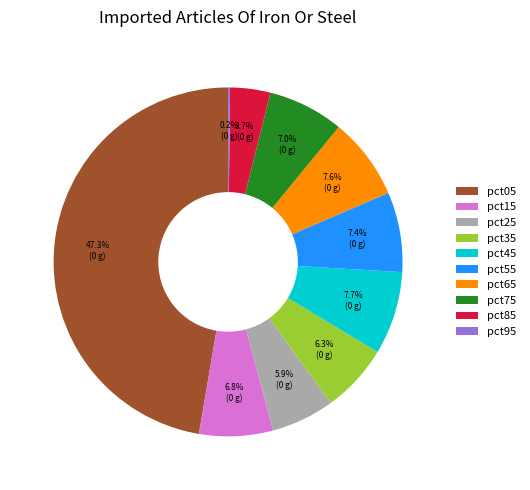

What percentage do pct15 and pct45 together represent?

14.5%